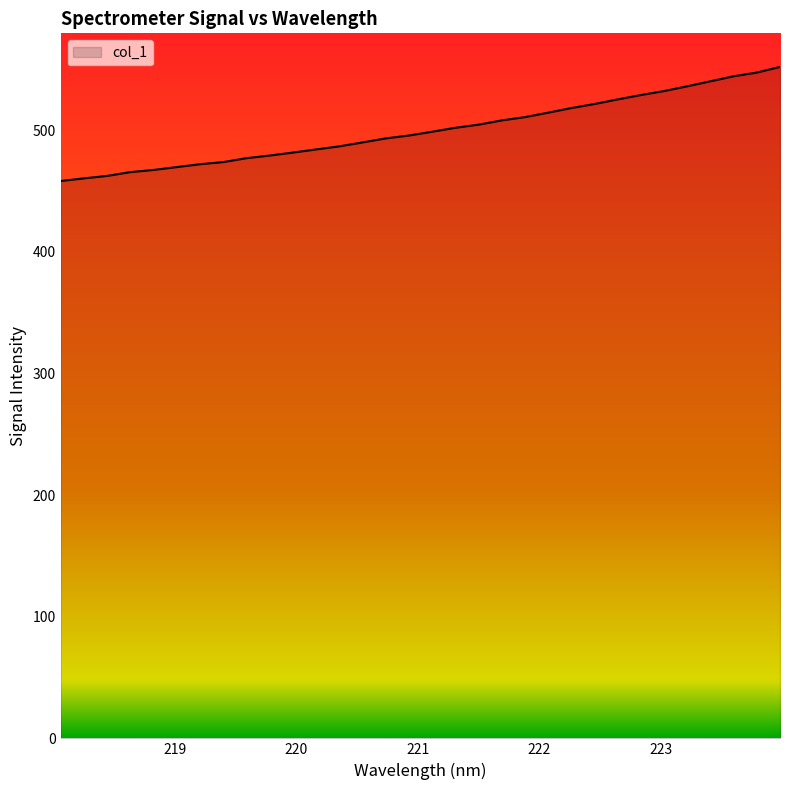

What is the greatest value displayed?

552.1